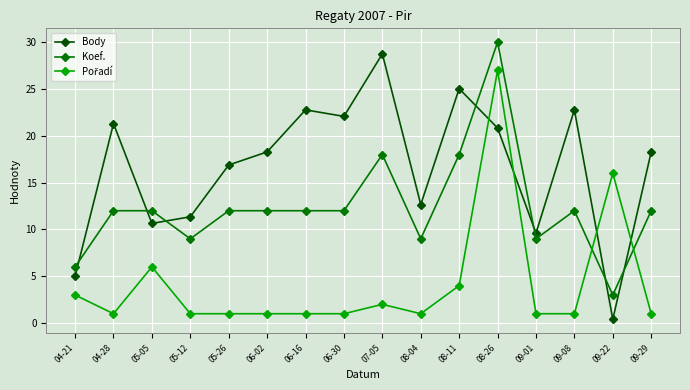

Is it true that Body equals 11.4 at 08-26?

False